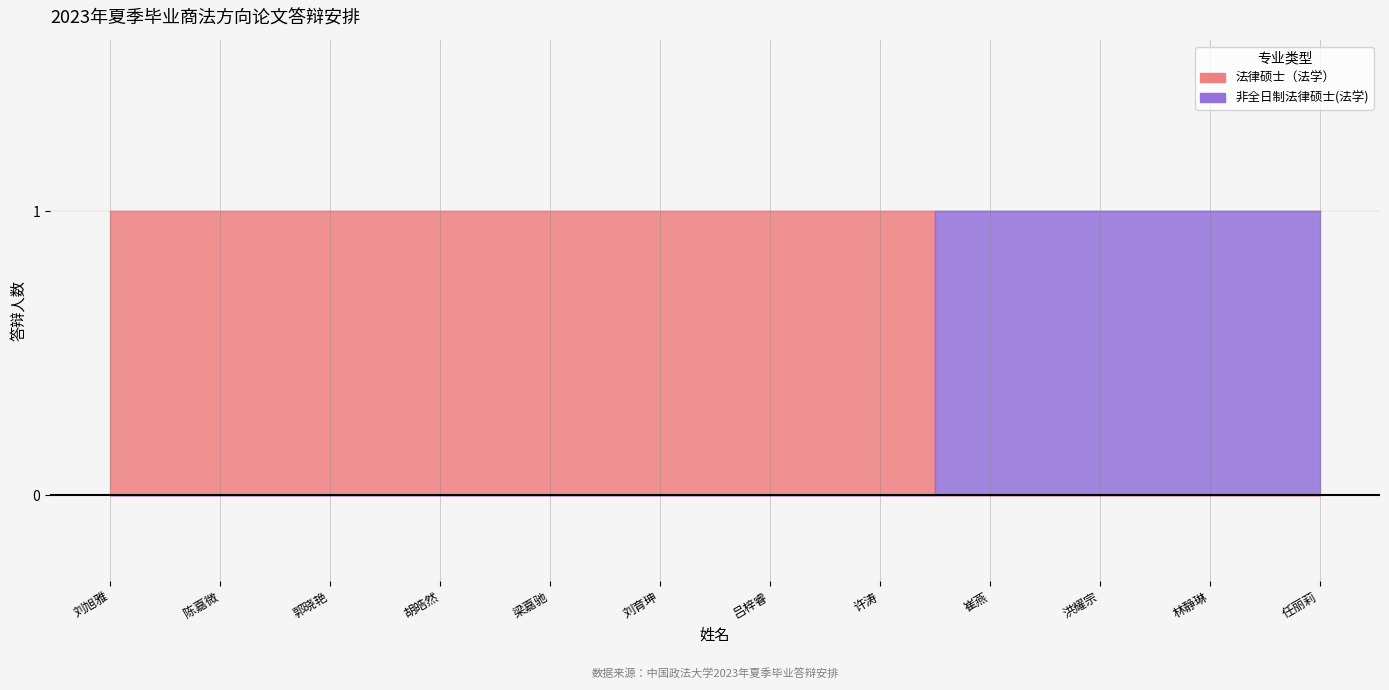

True or false: 非全日制法律硕士(法学) has more than 2 interior local peaks.

False